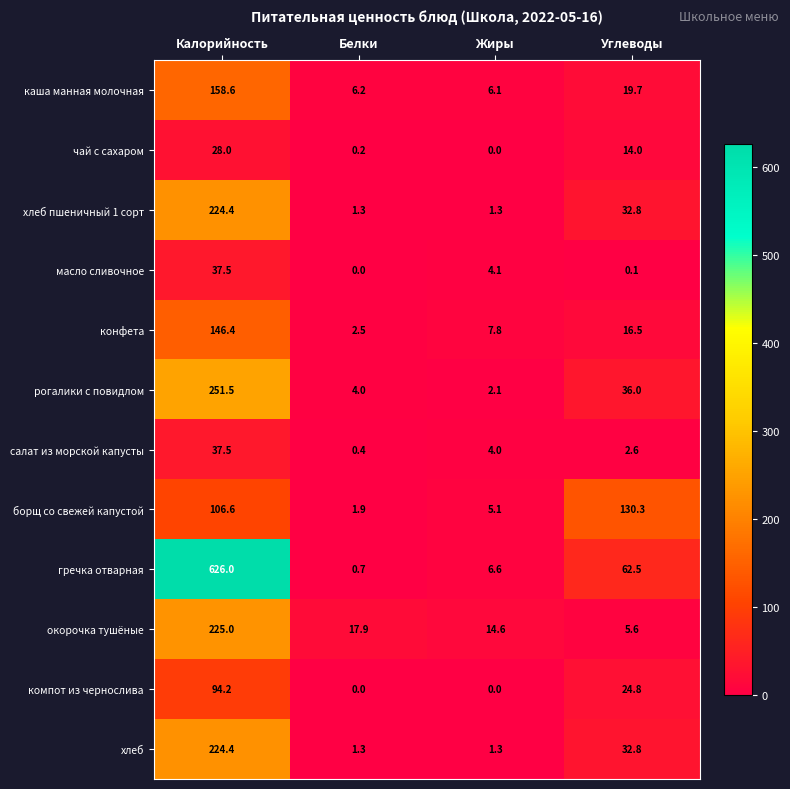

What is the difference between the хлеб values at Жиры and Углеводы?

31.5